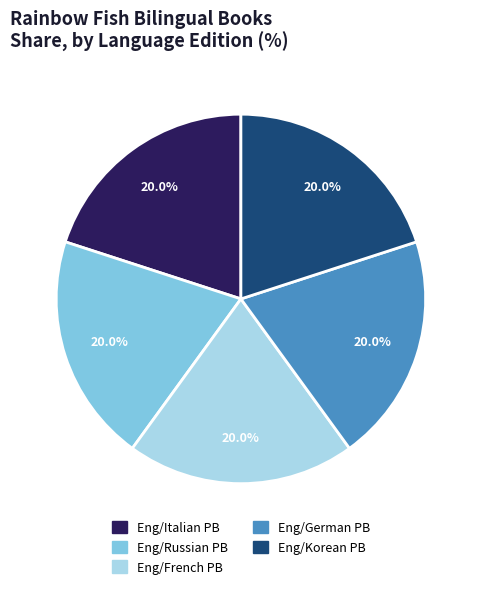

To the nearest percent, what is the combined percentage of Eng/German PB and Eng/Italian PB?

40%